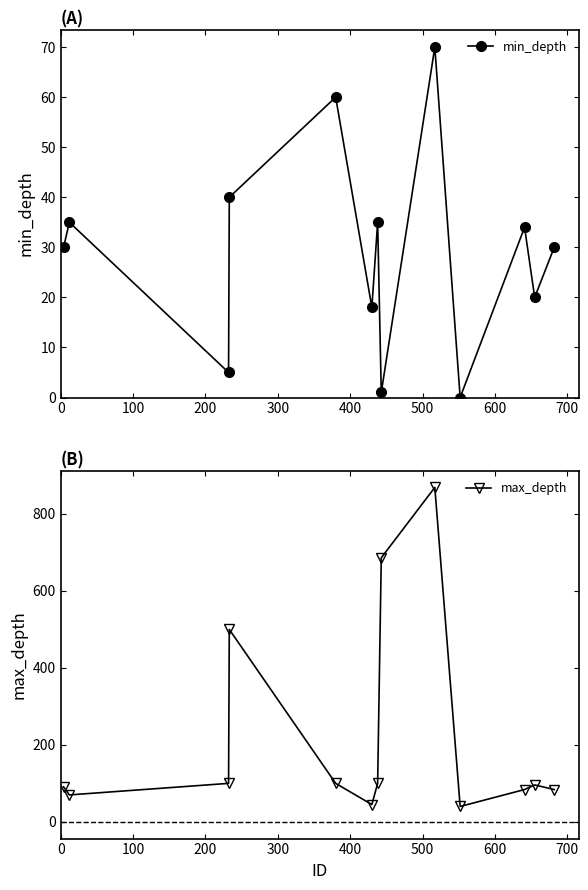

Which series has the widest spread of values?

max_depth